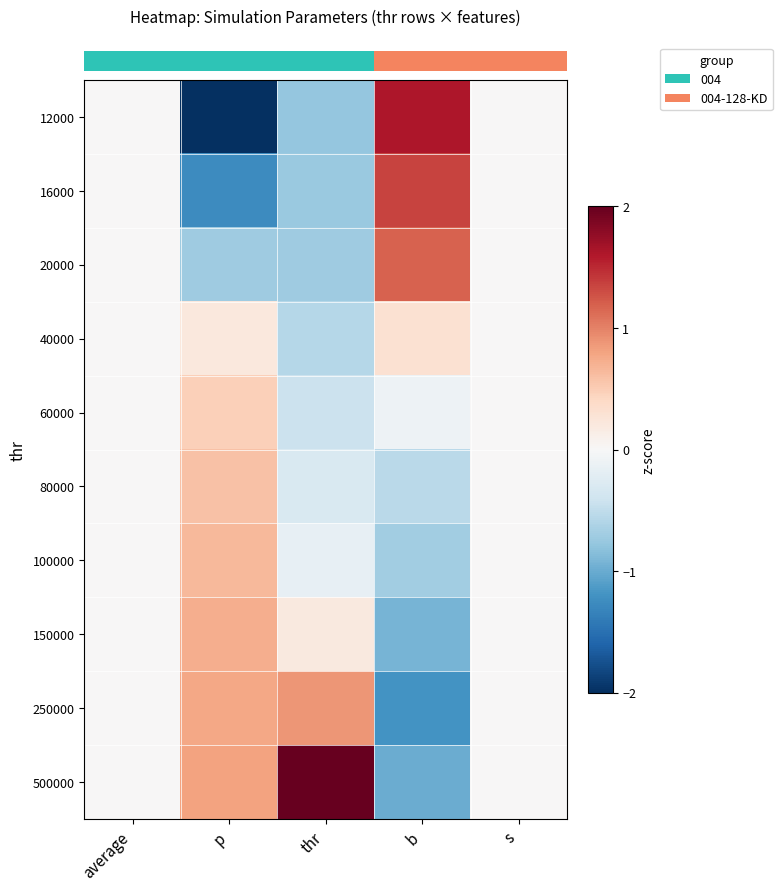

Between p and average, which is larger?

average